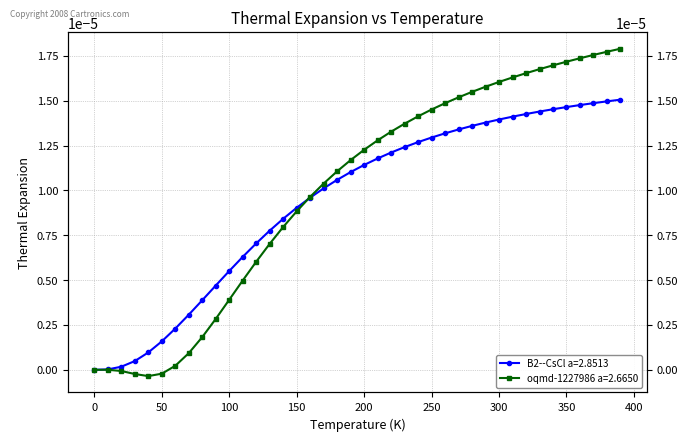

List the series in order of their overall mean, highest first.

oqmd-1227986 a=2.6650, B2--CsCl a=2.8513